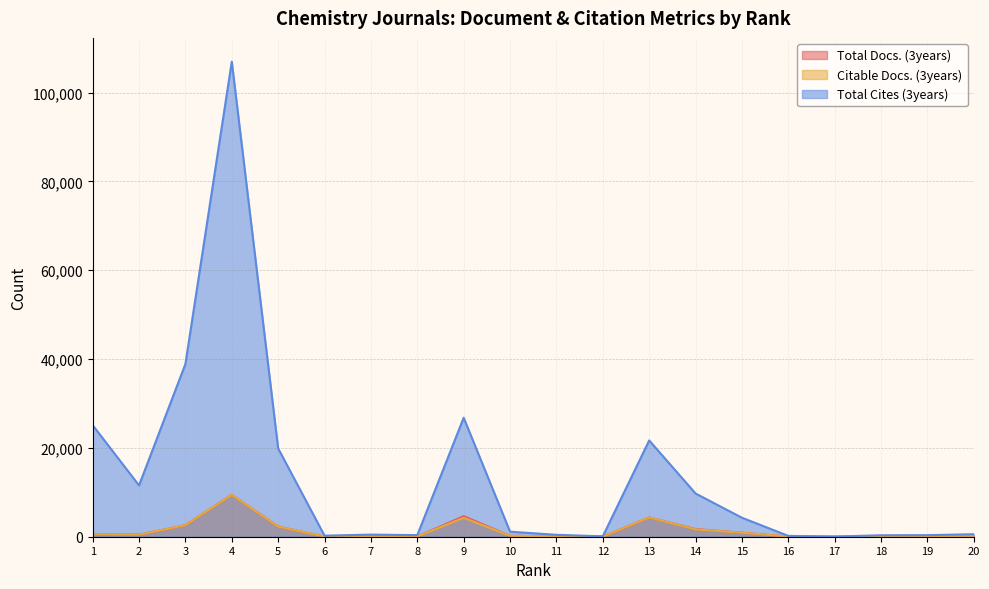

True or false: Citable Docs. (3years) and Total Docs. (3years) intersect in this chart.

False